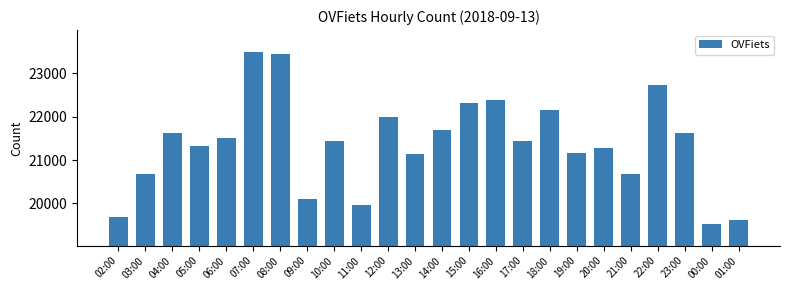

Between 01:00 and 17:00, which is larger?

17:00